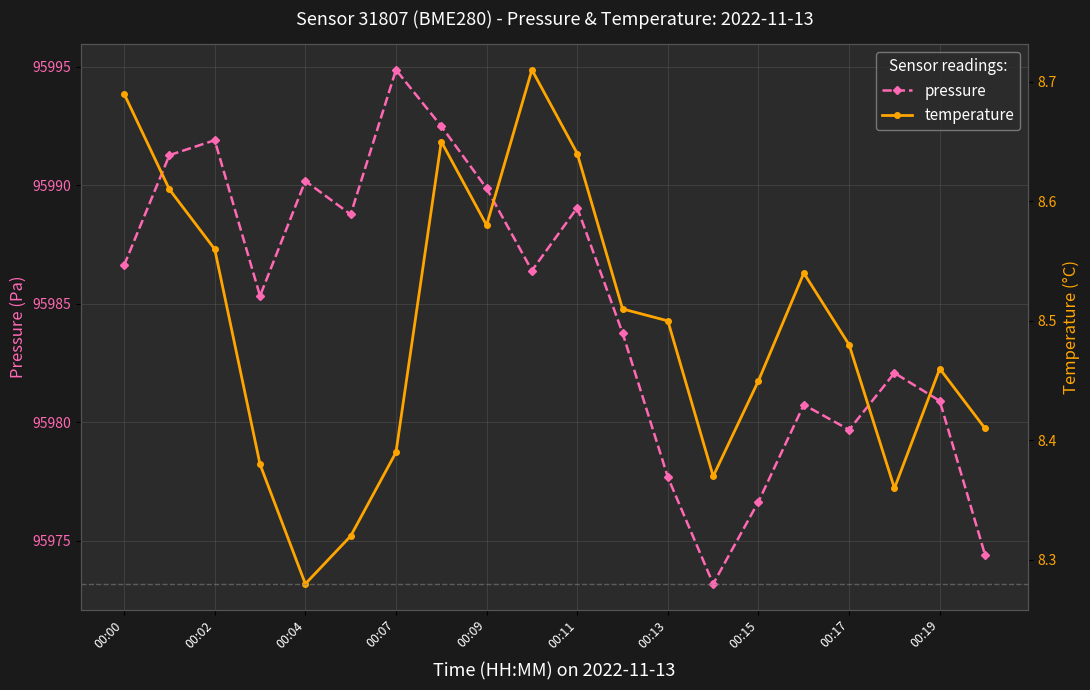

What is the difference between the maximum and minimum values in the pressure series?

21.7